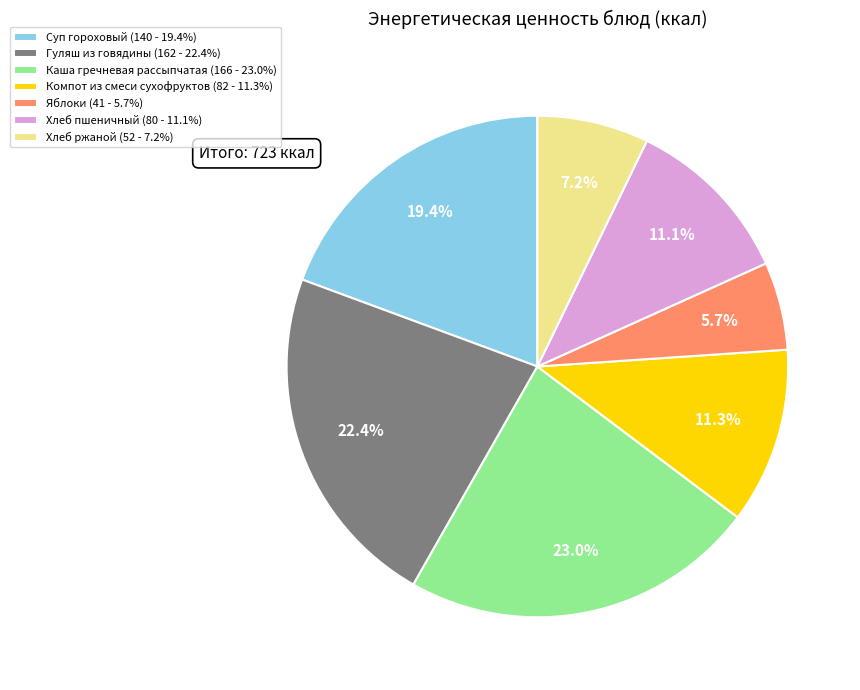

Between Каша гречневая рассыпчатая (166 - 23.0%) and Хлеб пшеничный (80 - 11.1%), which is larger?

Каша гречневая рассыпчатая (166 - 23.0%)